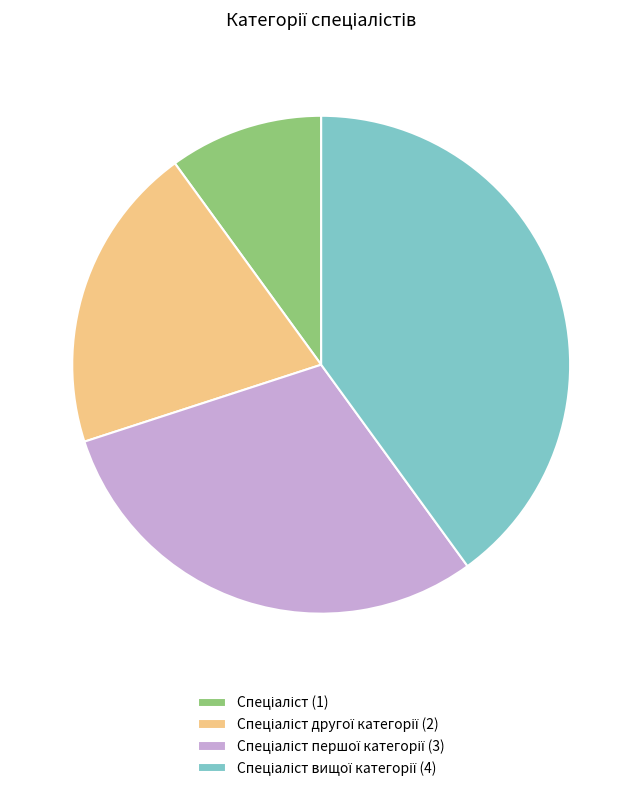

Is there any slice that represents more than half of the pie?

No